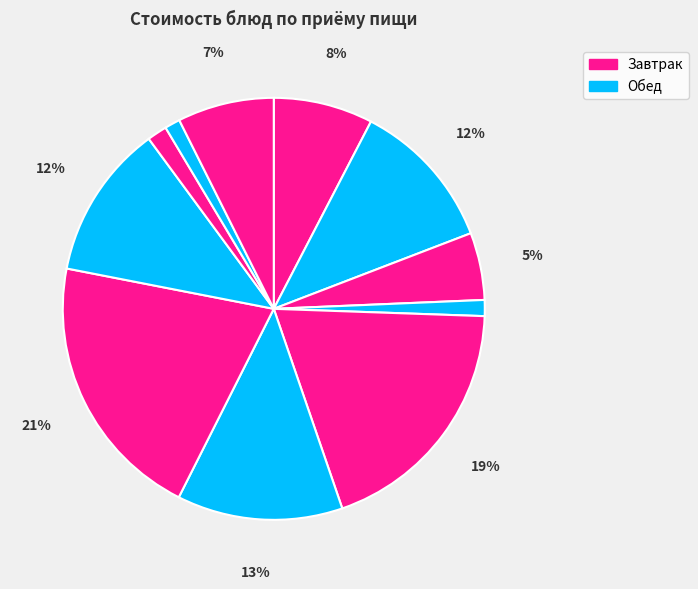

How many slices are in this pie chart?

11